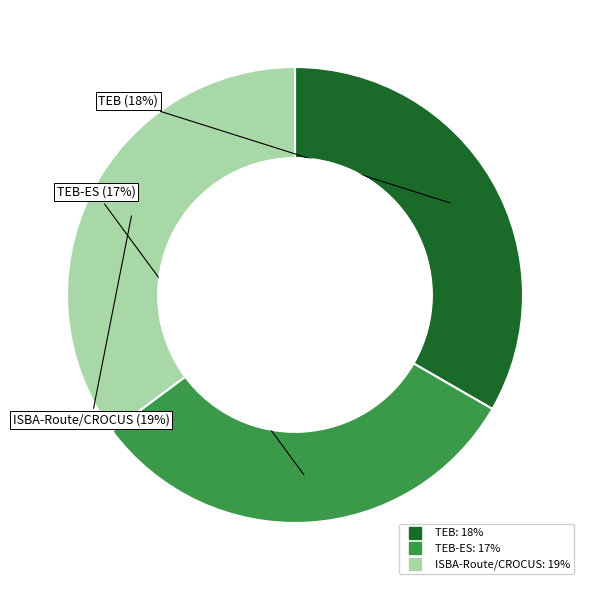

Which category has the biggest portion of the pie?

ISBA-Route/CROCUS